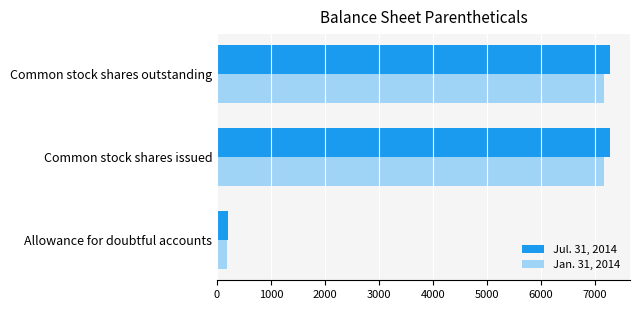

At which label does Jan. 31, 2014 reach its minimum?

Allowance for doubtful accounts